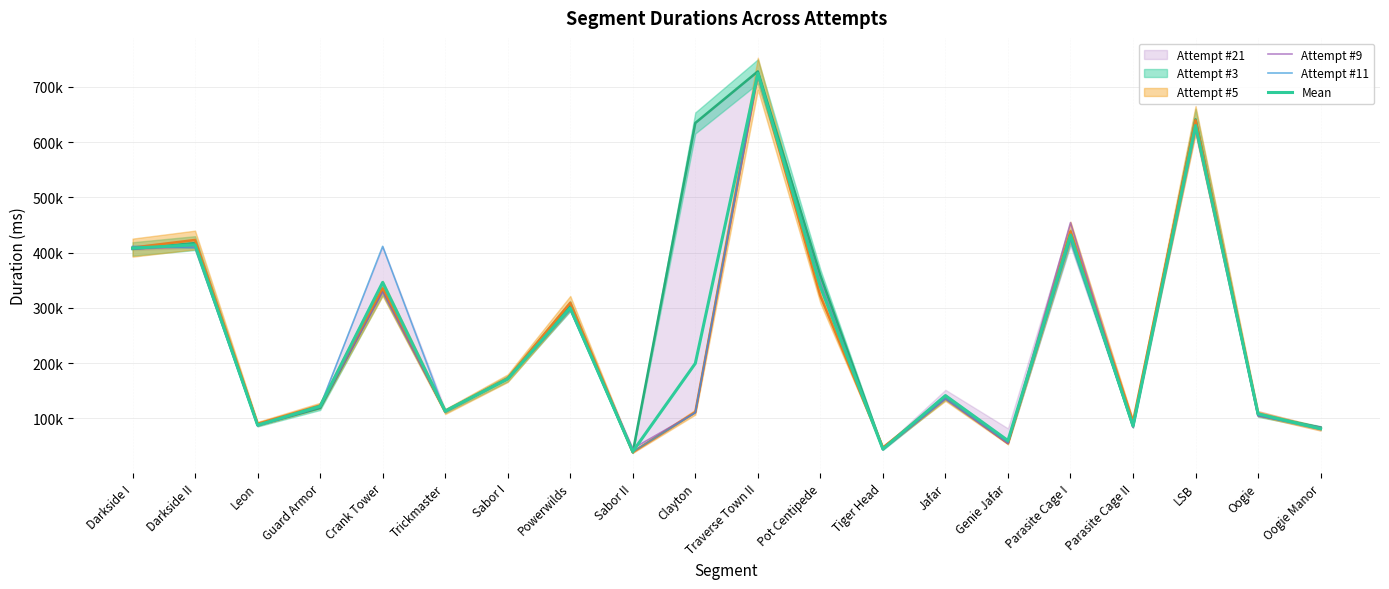

Where do Attempt #9 and Mean first cross each other?

Powerwilds and Sabor II